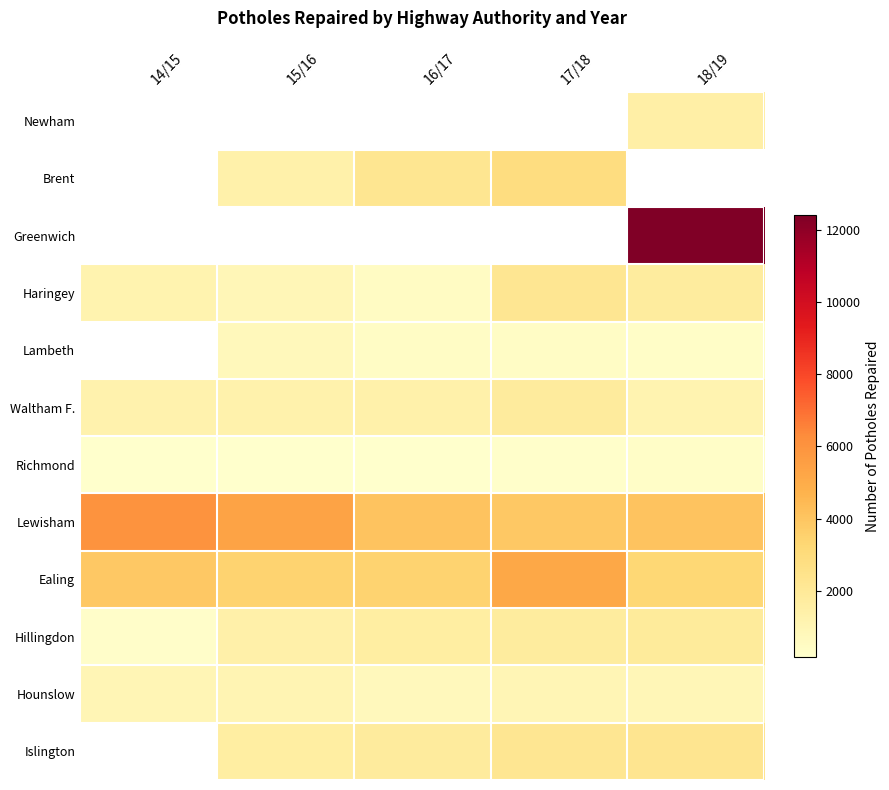

Is it true that Lewisham equals 2519.7 at 16/17?

False